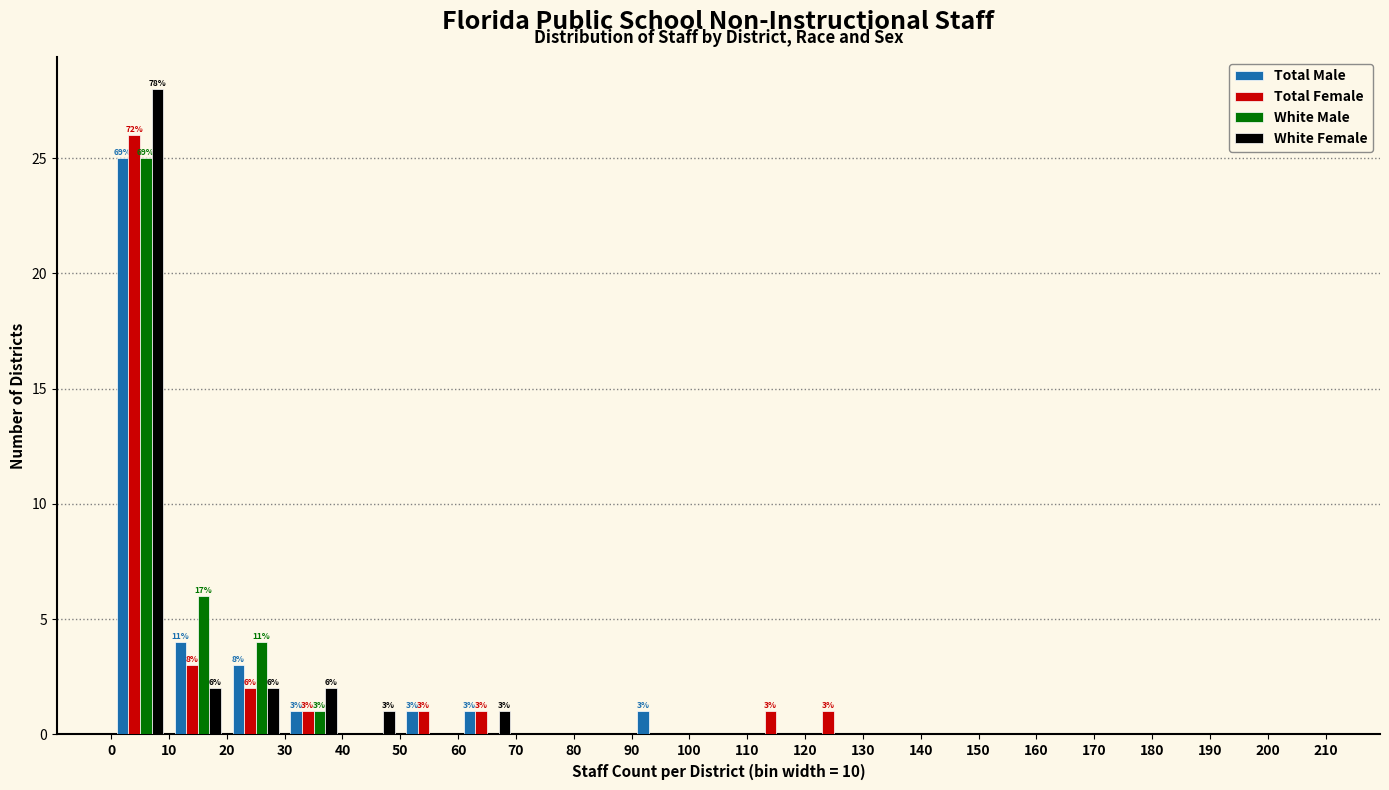

In the White Male series, which range on the x-axis has the tallest bar?

0 to 10